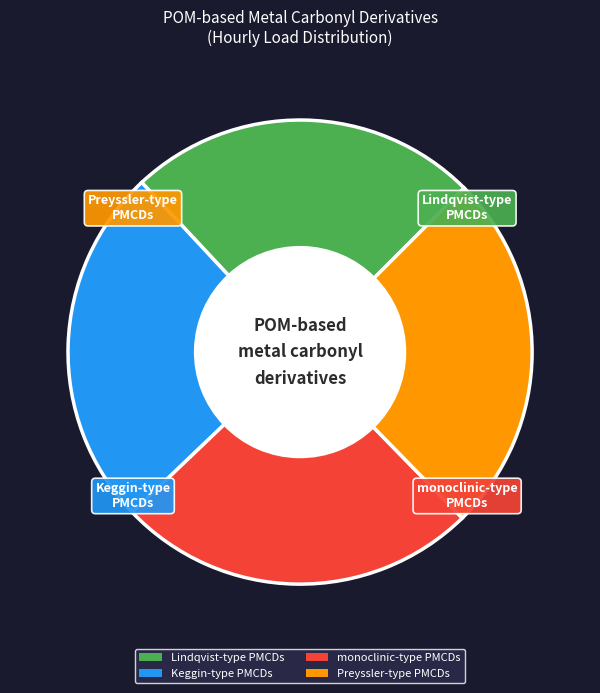

What is the ratio of the value at Keggin-type PMCDs to the value at Lindqvist-type PMCDs?

1.0